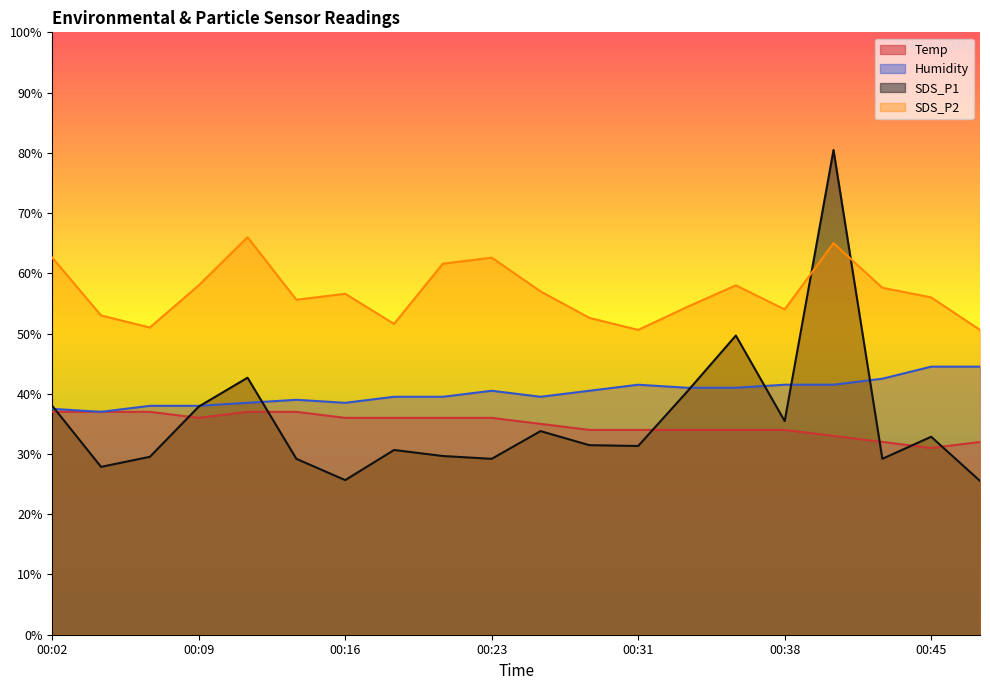

What is the difference between the second highest and minimum values in the SDS_P1 series?

24.1